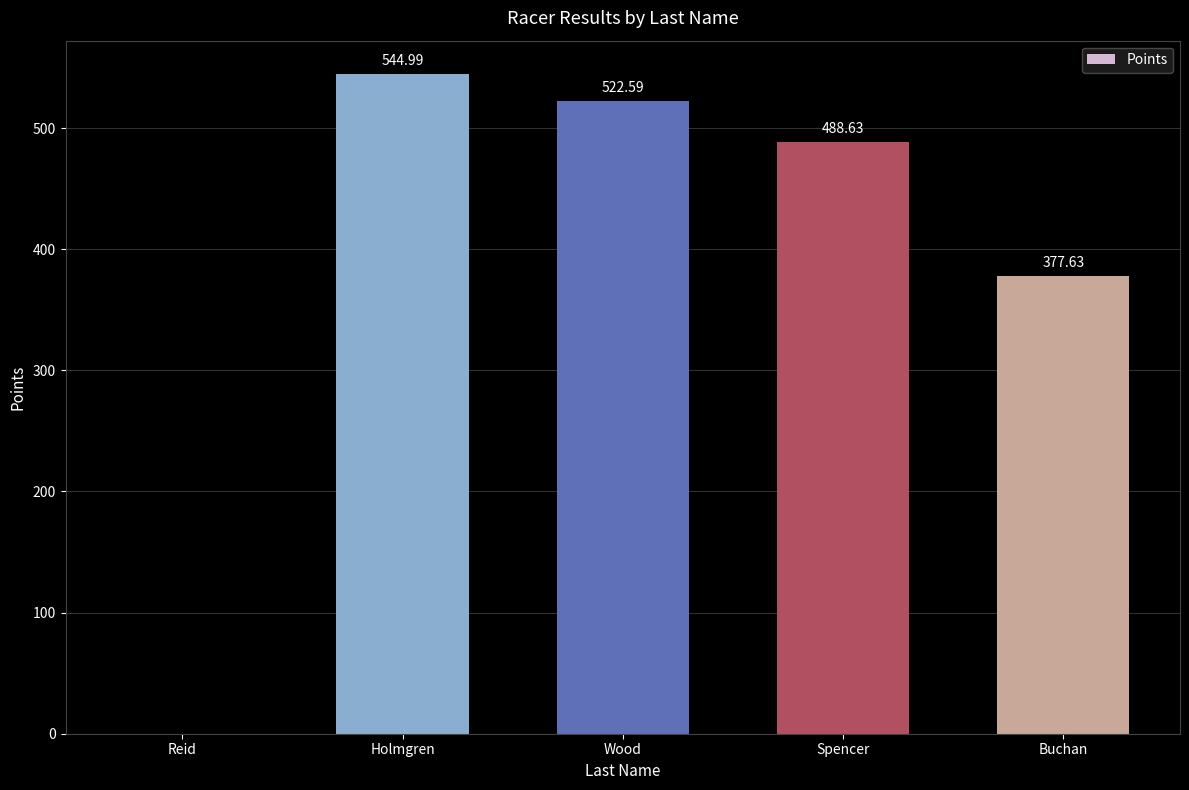

What is the sum of all values?

1933.8